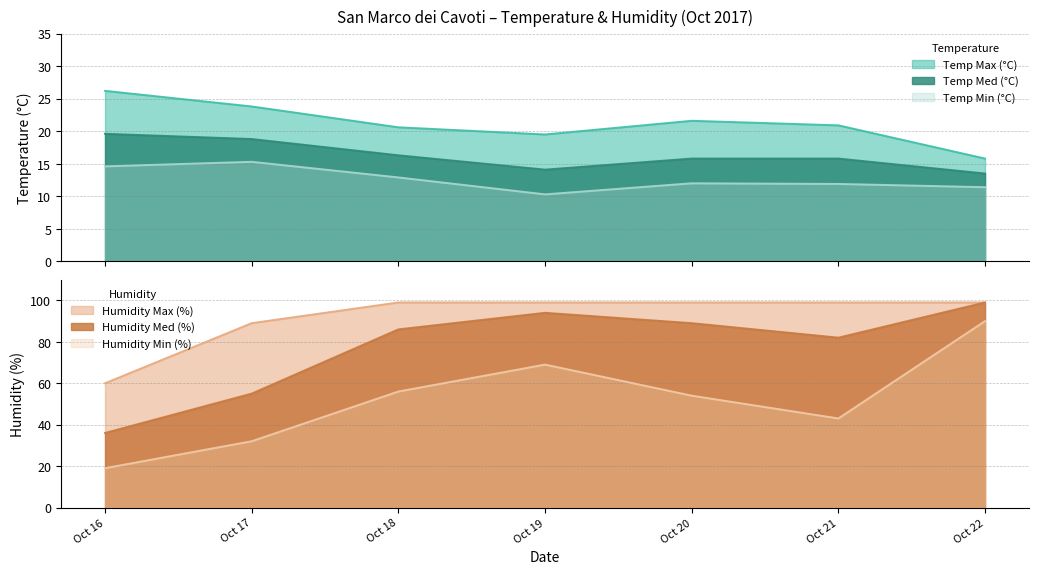

Where is Humidity Max (%) nearest to the value 79?

Oct 17